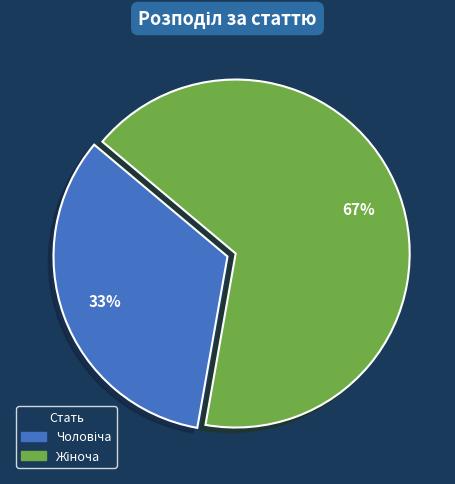

To the nearest percent, what is the average slice percentage?

50%